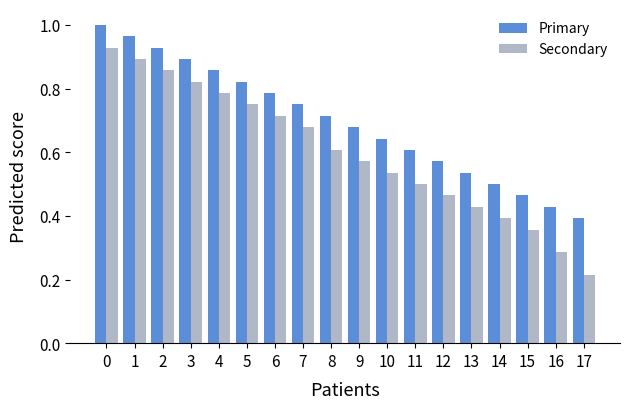

At which category does the chart reach its minimum across all series?

17